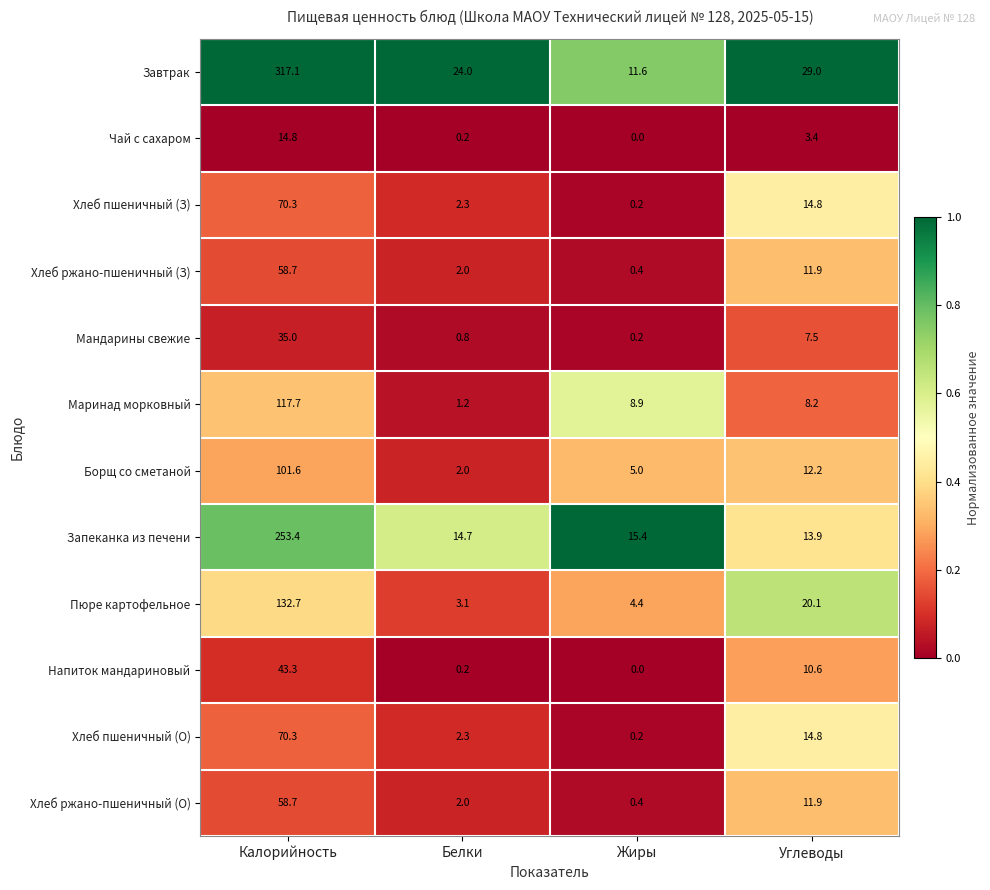

List the labels in order of Напиток мандариновый value, smallest first.

Жиры, Белки, Углеводы, Калорийность